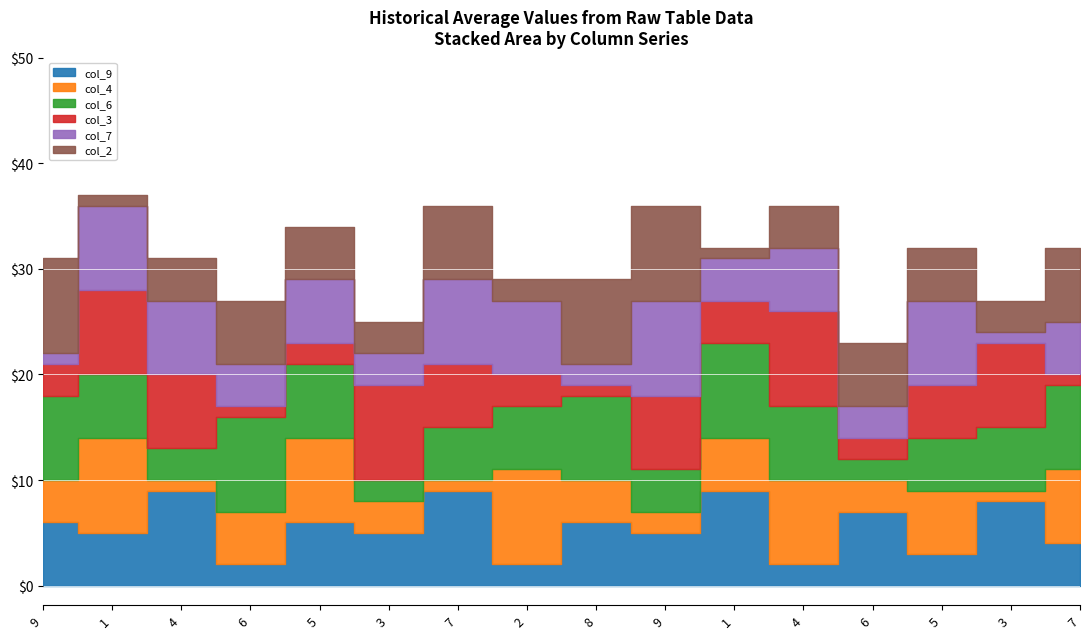

What is the label of the 3rd point from the right?

5